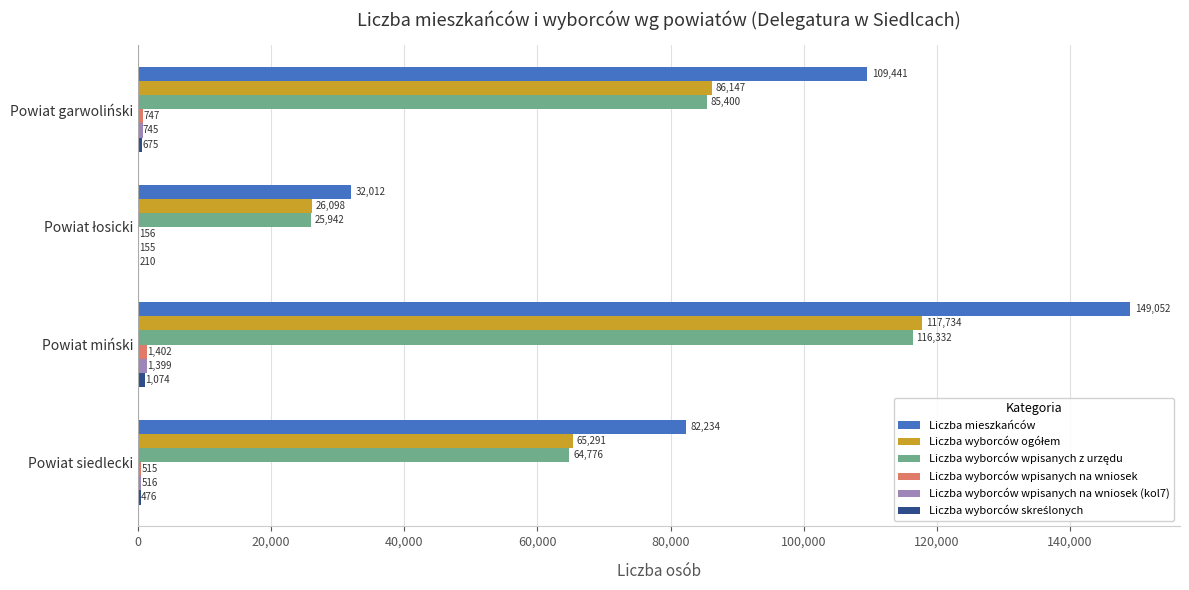

The Liczba mieszkańców series shows 82234 at Powiat siedlecki. True or false?

True